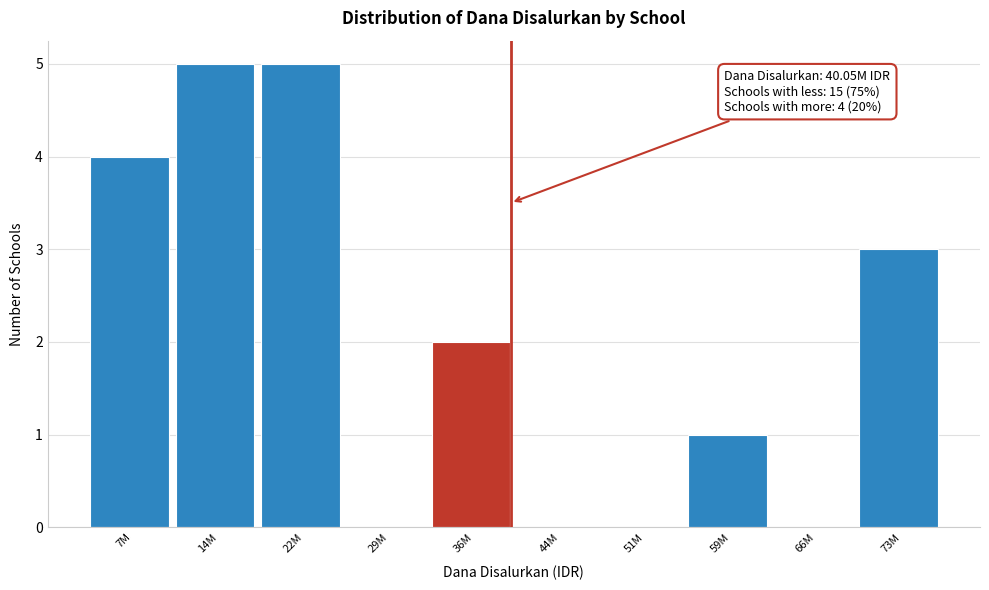

Reading left to right, list all the values displayed in this chart.

7M=4	14M=5	22M=5	29M=0	36M=2	44M=0	51M=0	59M=1	66M=0	73M=3